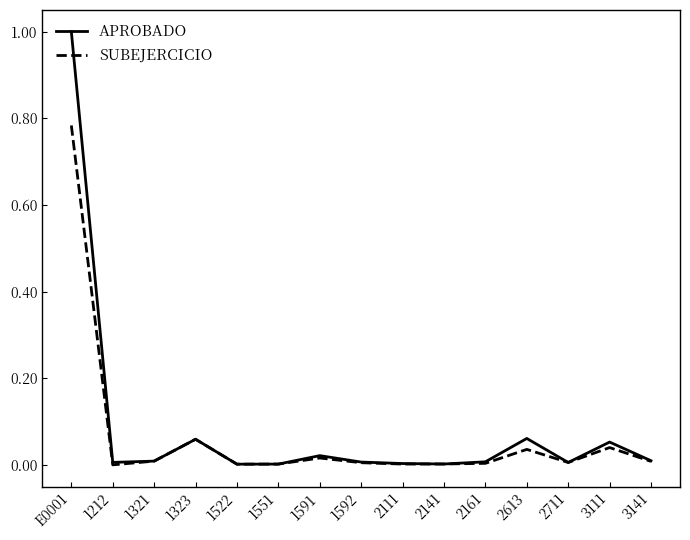

The APROBADO series shows 0.0 at 3141. True or false?

True